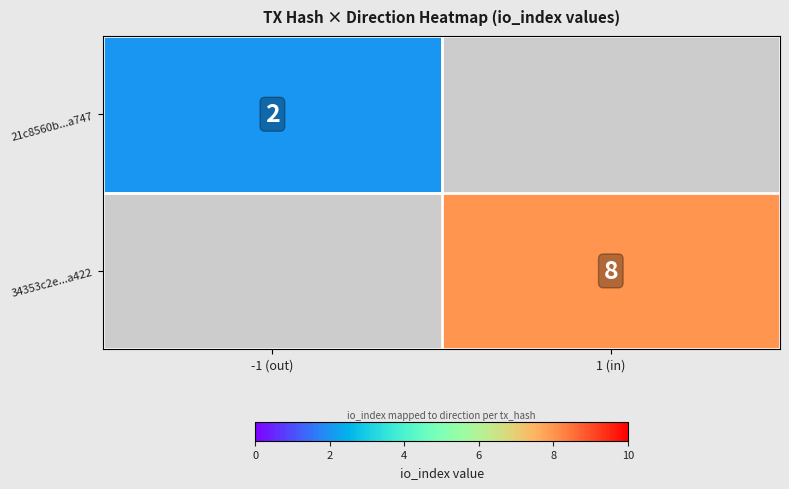

What is the smallest value displayed?

2.0